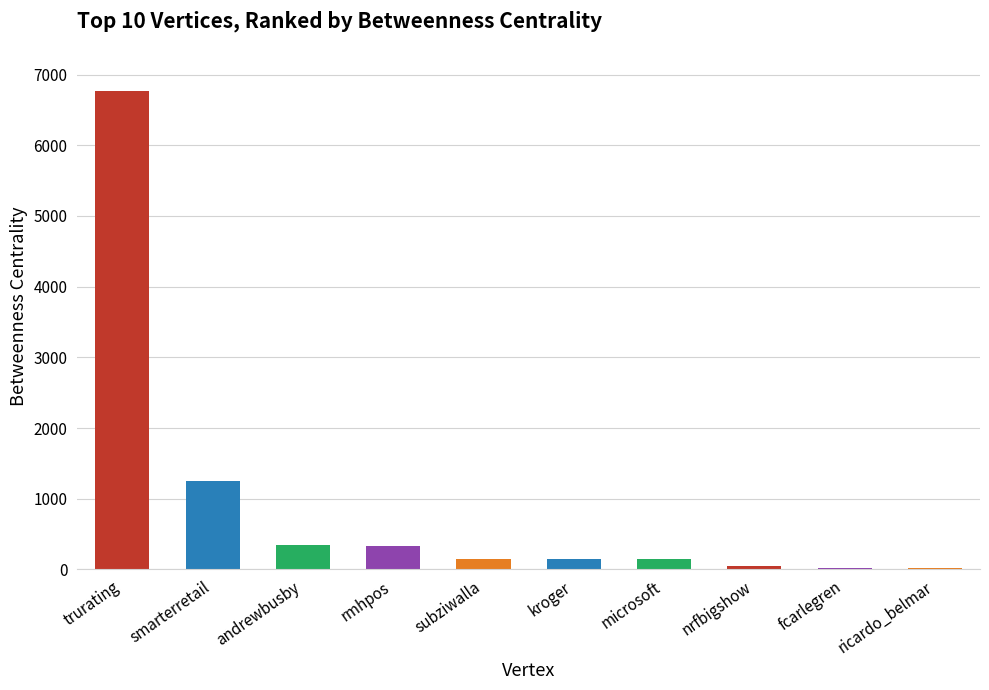

Is it true that the value at rmhpos is 334.0?

True